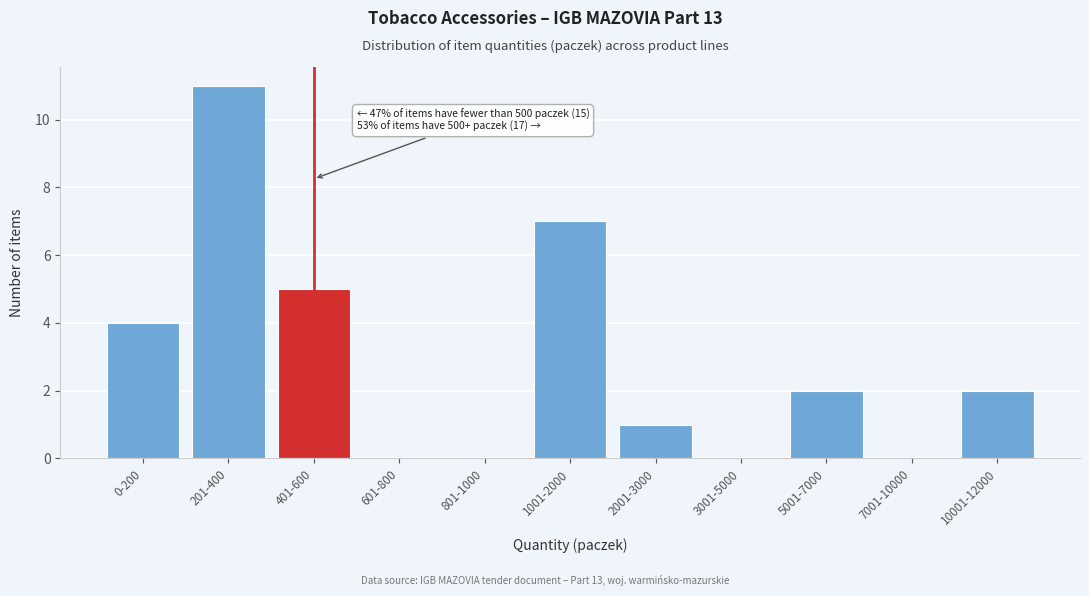

Reading left to right, transcribe all the data shown in this chart.

0-200=4	201-400=11	401-600=5	601-800=0	801-1000=0	1001-2000=7	2001-3000=1	3001-5000=0	5001-7000=2	7001-10000=0	10001-12000=2